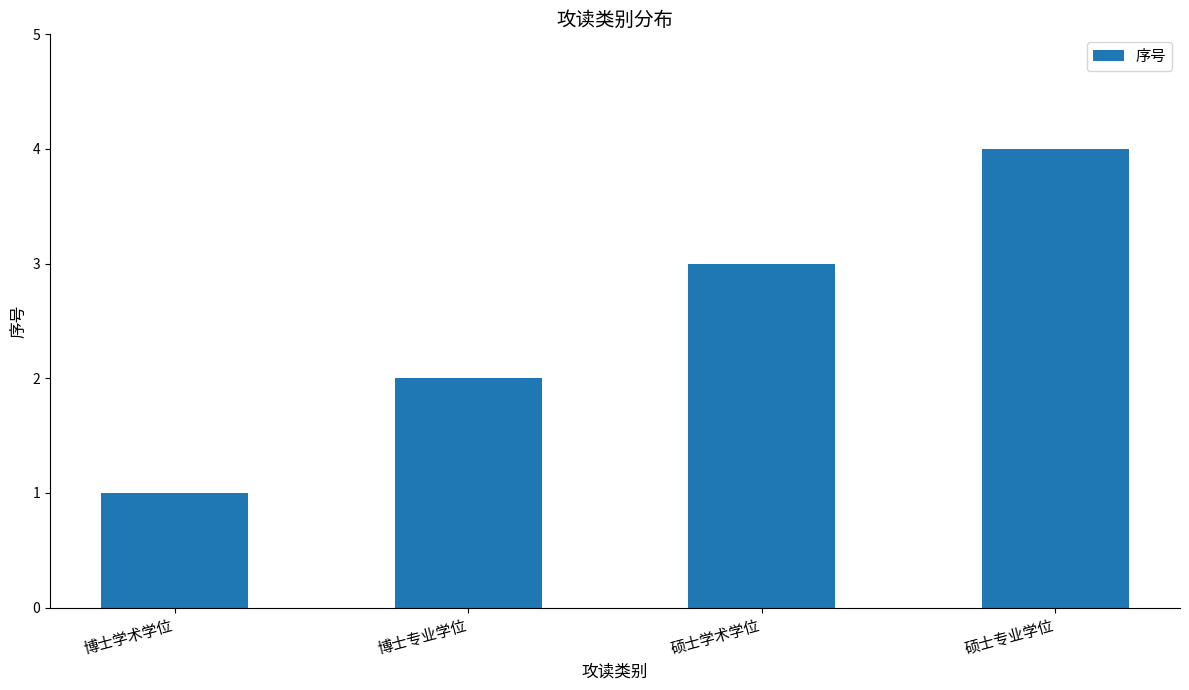

What is the minimum value shown in the chart?

1